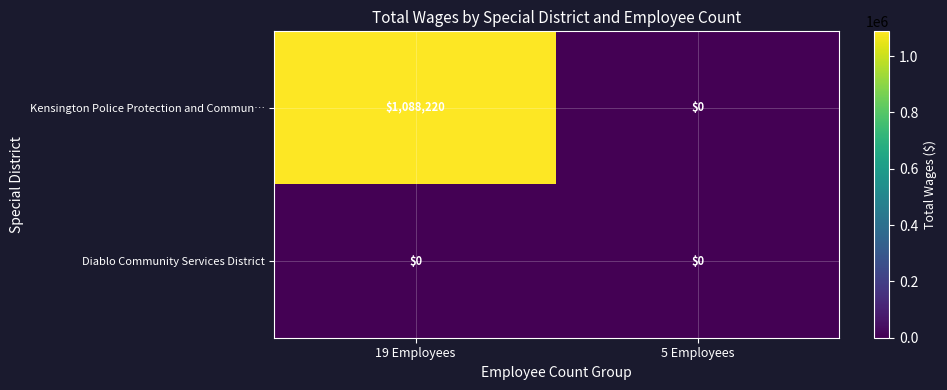

The Diablo Community Services District series shows 0 at 5 Employees. True or false?

True